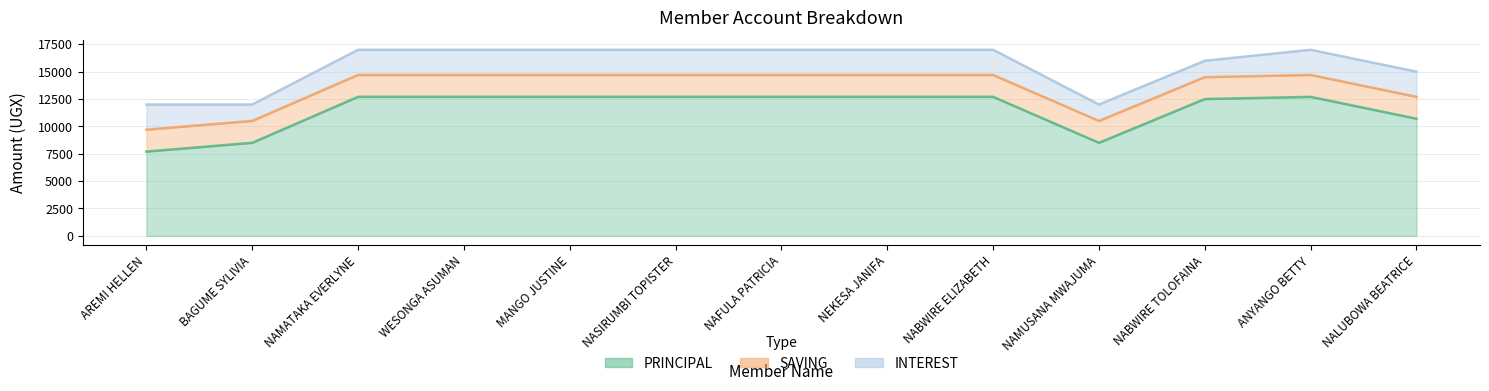

Reading right to left, transcribe all the data shown in this chart.

PRINCIPAL: 10700	12700	12500	8500	12700	12700	12700	12700	12700	12700	12700	8500	7700
SAVING: 2000	2000	2000	2000	2000	2000	2000	2000	2000	2000	2000	2000	2000
INTEREST: 2300	2300	1500	1500	2300	2300	2300	2300	2300	2300	2300	1500	2300
SHARES: 0	0	0	0	0	0	0	0	0	0	0	0	0
FINES: 0	0	0	0	0	0	0	0	0	0	0	0	0